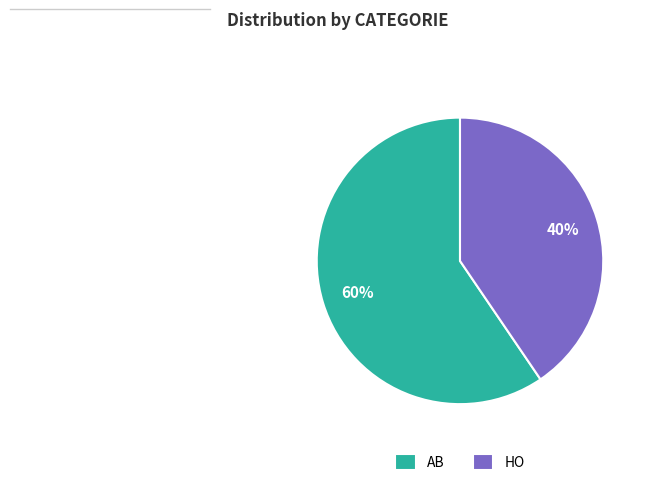

Rank the categories by value from highest to lowest.

AB, HO